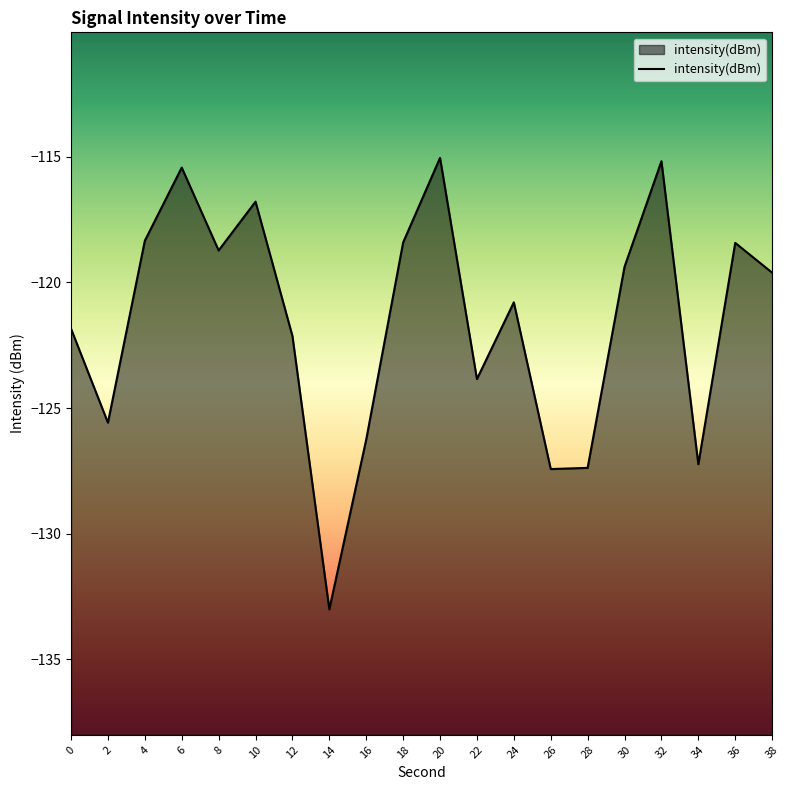

What is the average value?

-121.5